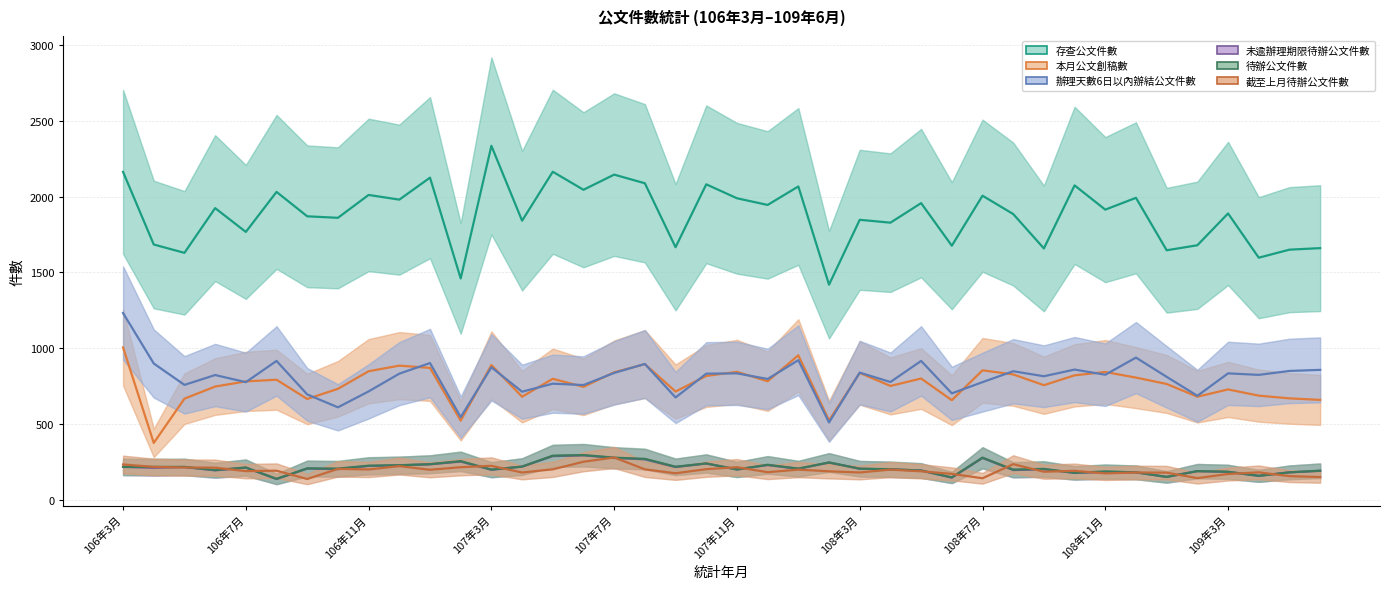

Is this an area chart (filled region under the line)?

No